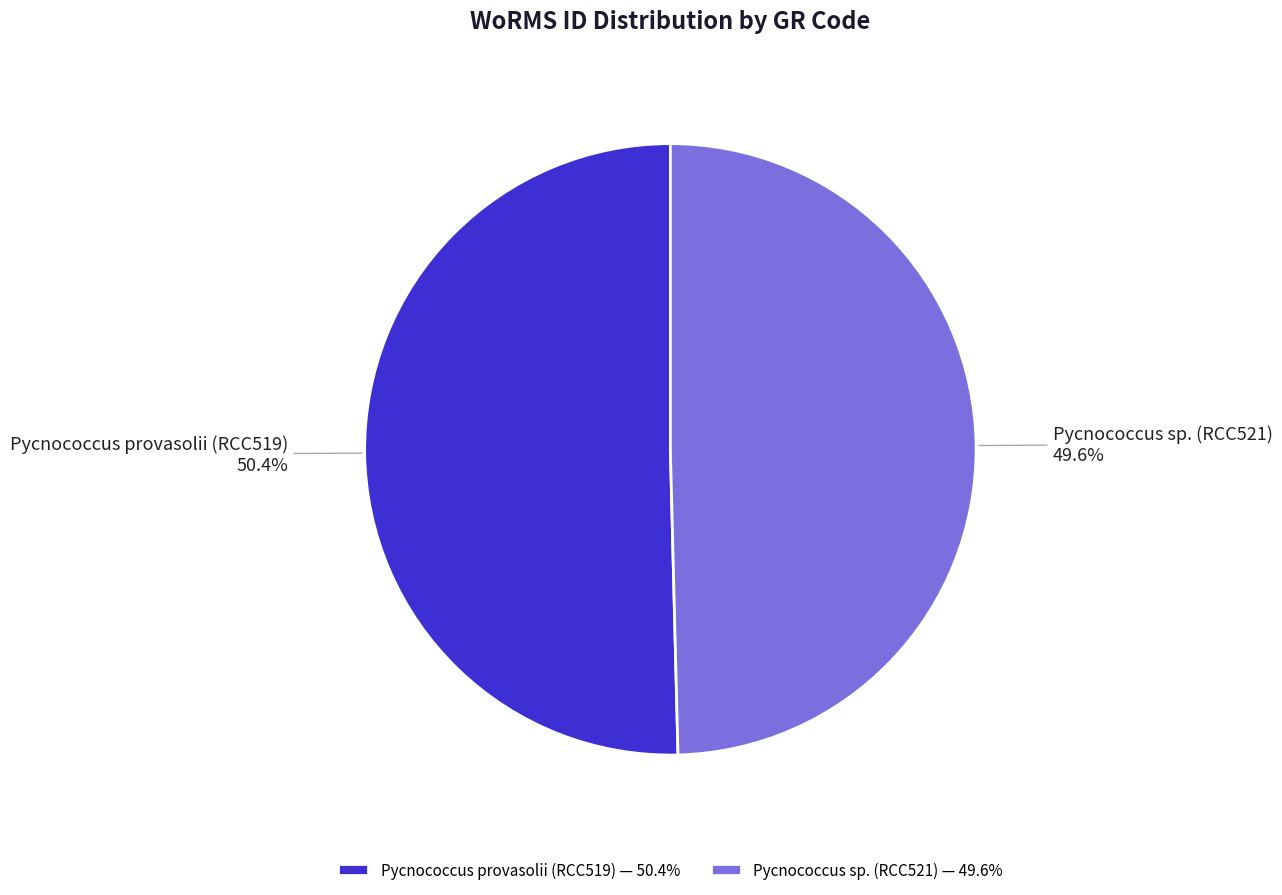

What percentage is the Pycnococcus sp. (RCC521) slice, to the nearest percent?

50%